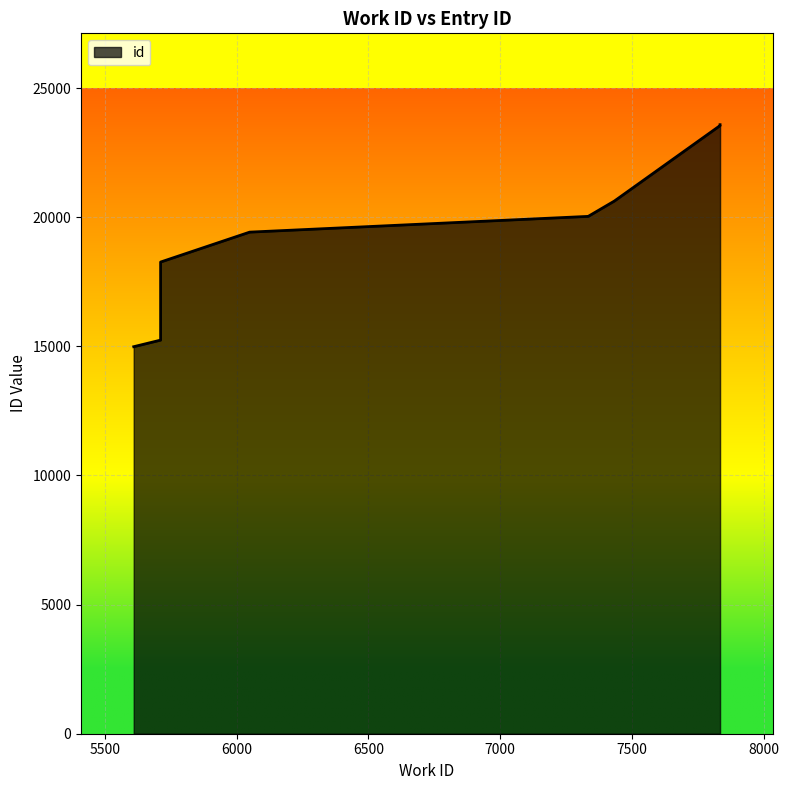

At which label is the value closest to 19283?

6050